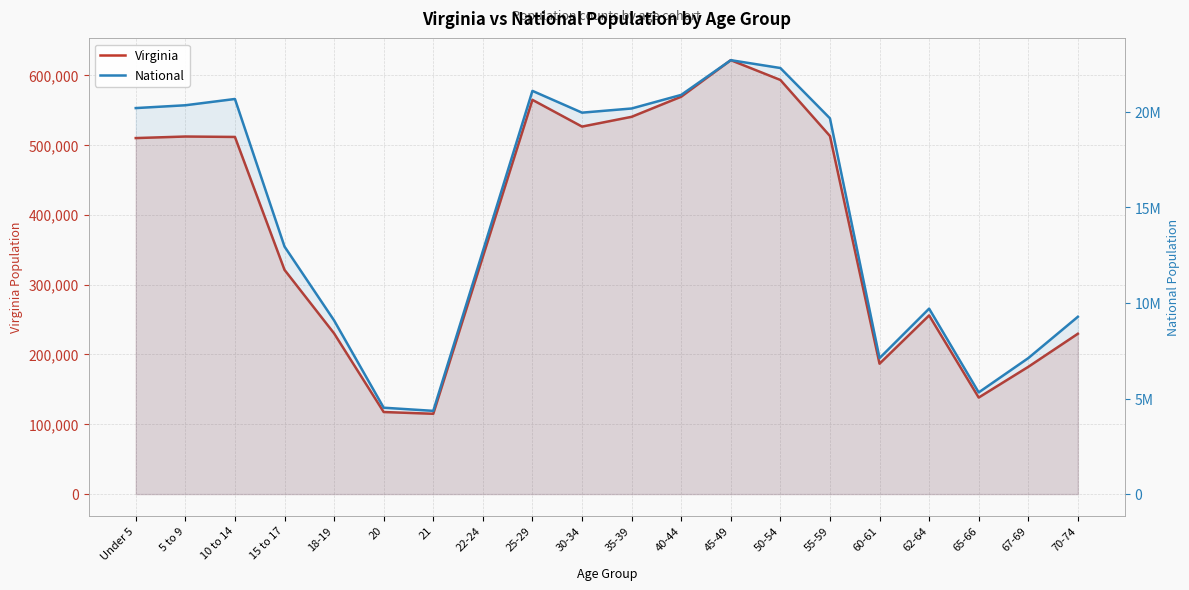

Rank the series at 22-24 from lowest to highest value.

Virginia, National